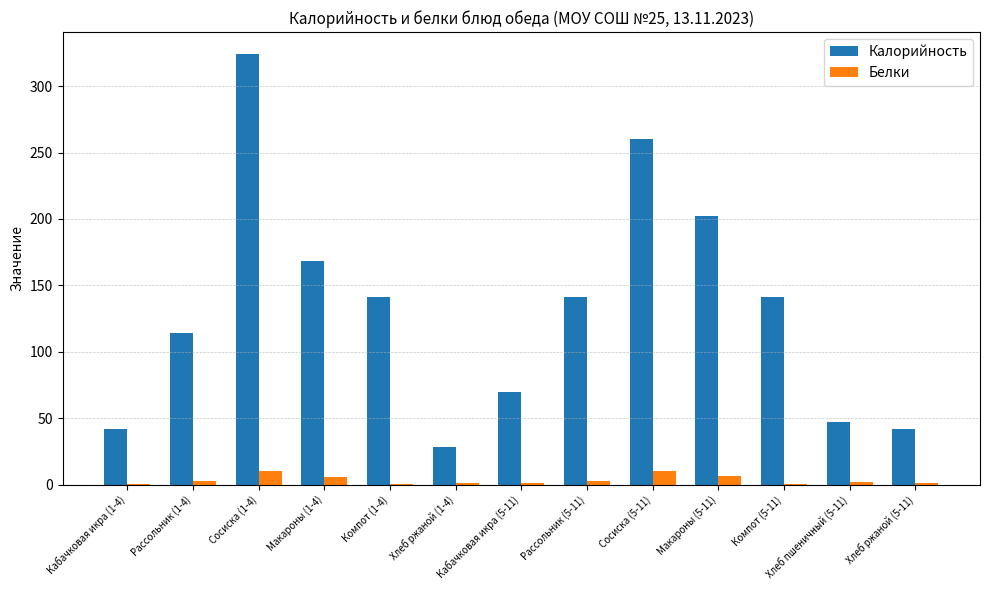

The value of Калорийность at Кабачковая икра (1-4) is 41.6. True or false?

True